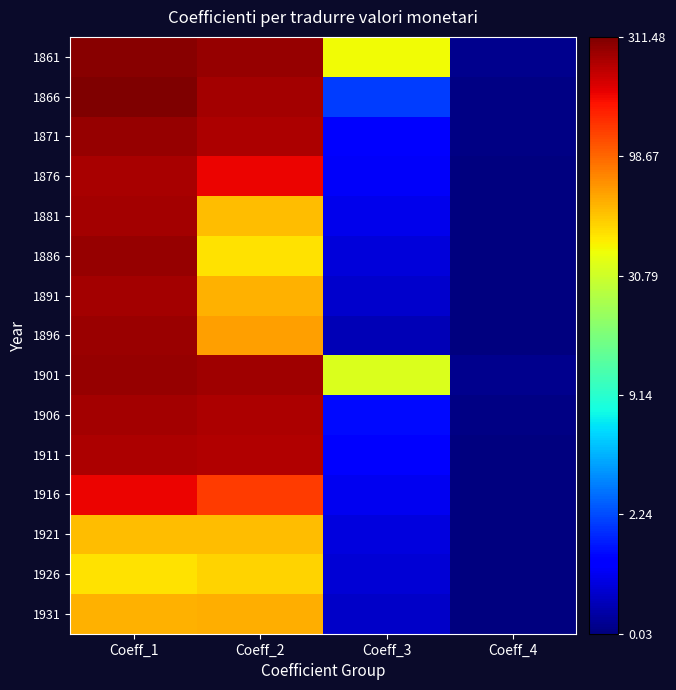

Reading right to left, extract all data points from this chart.

1861: Coeff_4=0.1	Coeff_3=3.7	Coeff_2=5.6	Coeff_1=5.7
1866: Coeff_4=0.1	Coeff_3=1.1	Coeff_2=5.6	Coeff_1=5.7
1871: Coeff_4=0.1	Coeff_3=0.7	Coeff_2=5.5	Coeff_1=5.6
1876: Coeff_4=0.0	Coeff_3=0.6	Coeff_2=5.2	Coeff_1=5.5
1881: Coeff_4=0.0	Coeff_3=0.6	Coeff_2=4.1	Coeff_1=5.6
1886: Coeff_4=0.0	Coeff_3=0.5	Coeff_2=3.9	Coeff_1=5.6
1891: Coeff_4=0.0	Coeff_3=0.4	Coeff_2=4.1	Coeff_1=5.6
1896: Coeff_4=0.0	Coeff_3=0.3	Coeff_2=4.3	Coeff_1=5.6
1901: Coeff_4=0.1	Coeff_3=3.6	Coeff_2=5.6	Coeff_1=5.6
1906: Coeff_4=0.1	Coeff_3=0.8	Coeff_2=5.5	Coeff_1=5.6
1911: Coeff_4=0.0	Coeff_3=0.7	Coeff_2=5.5	Coeff_1=5.5
1916: Coeff_4=0.0	Coeff_3=0.6	Coeff_2=4.9	Coeff_1=5.2
1921: Coeff_4=0.0	Coeff_3=0.5	Coeff_2=4.1	Coeff_1=4.1
1926: Coeff_4=0.0	Coeff_3=0.5	Coeff_2=4.0	Coeff_1=3.9
1931: Coeff_4=0.0	Coeff_3=0.4	Coeff_2=4.2	Coeff_1=4.1